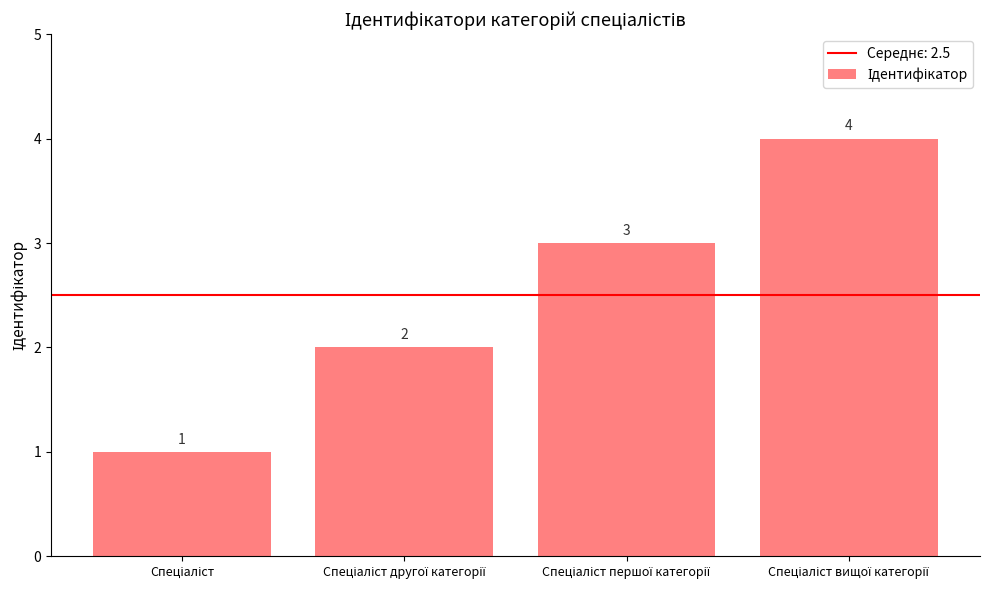

What is the value of the 2nd bar from the left?

2